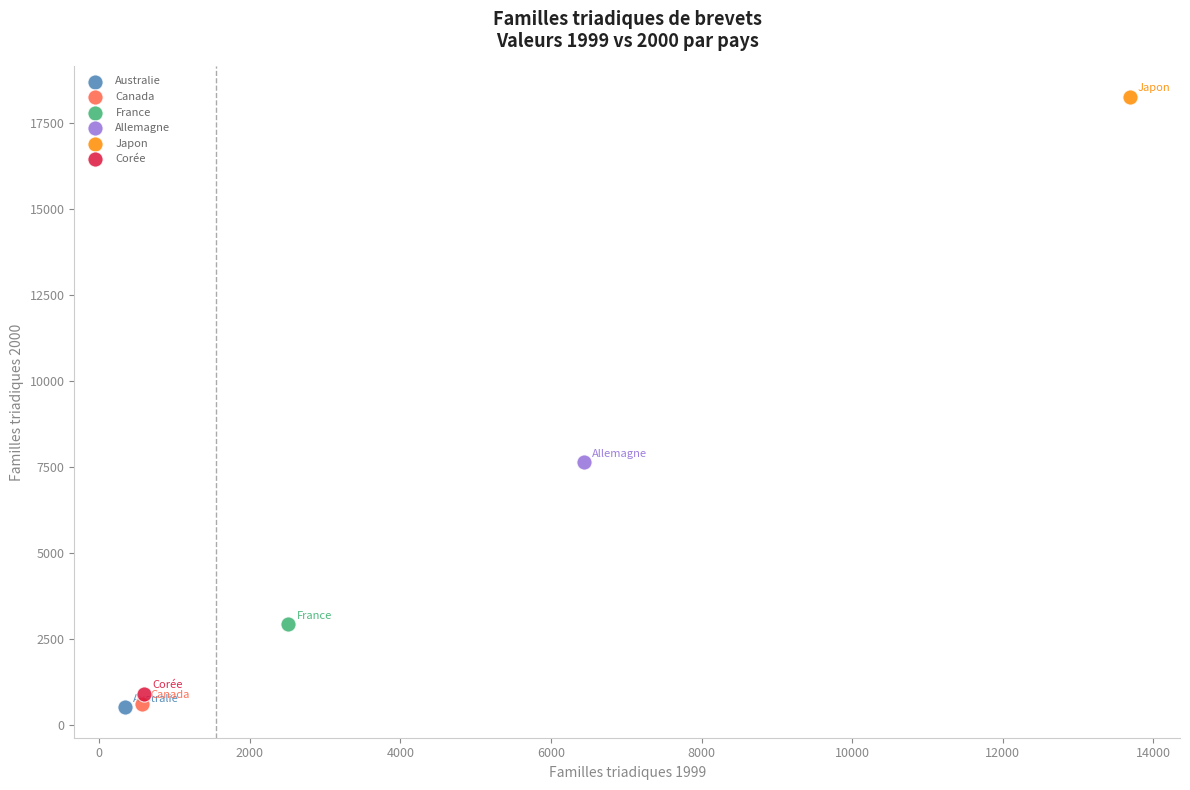

What are all the series names shown in the legend?

Australie, Canada, France, Allemagne, Japon, Corée